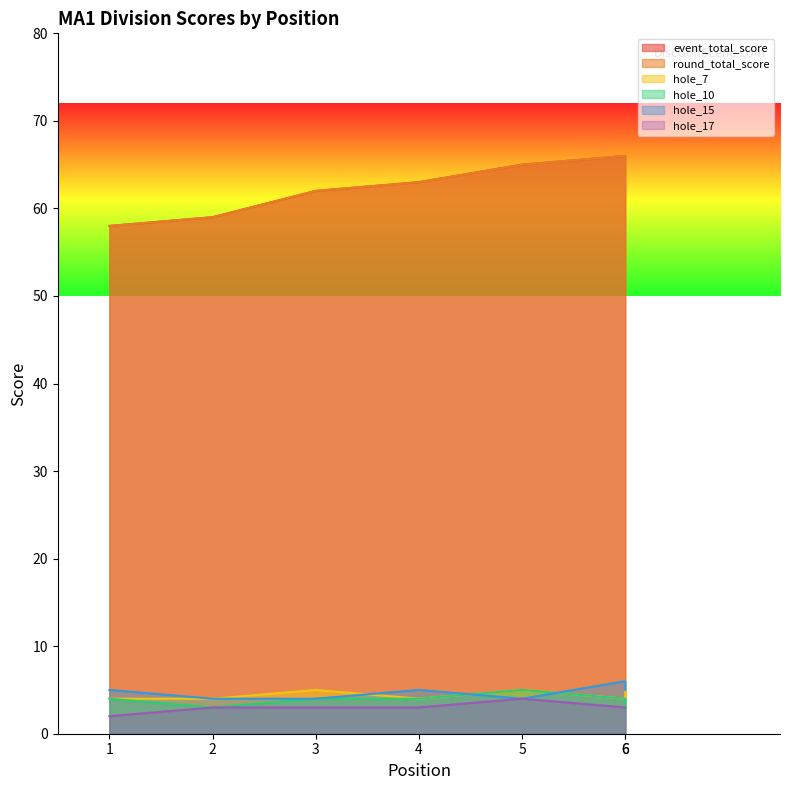

Reading left to right, list all the values displayed in this chart.

event_total_score: 58	59	62	63	65	66	66
round_total_score: 58	59	62	63	65	66	66
hole_7: 4	4	5	4	5	4	6
hole_10: 4	3	4	4	5	4	3
hole_15: 5	4	4	5	4	6	5
hole_17: 2	3	3	3	4	3	3